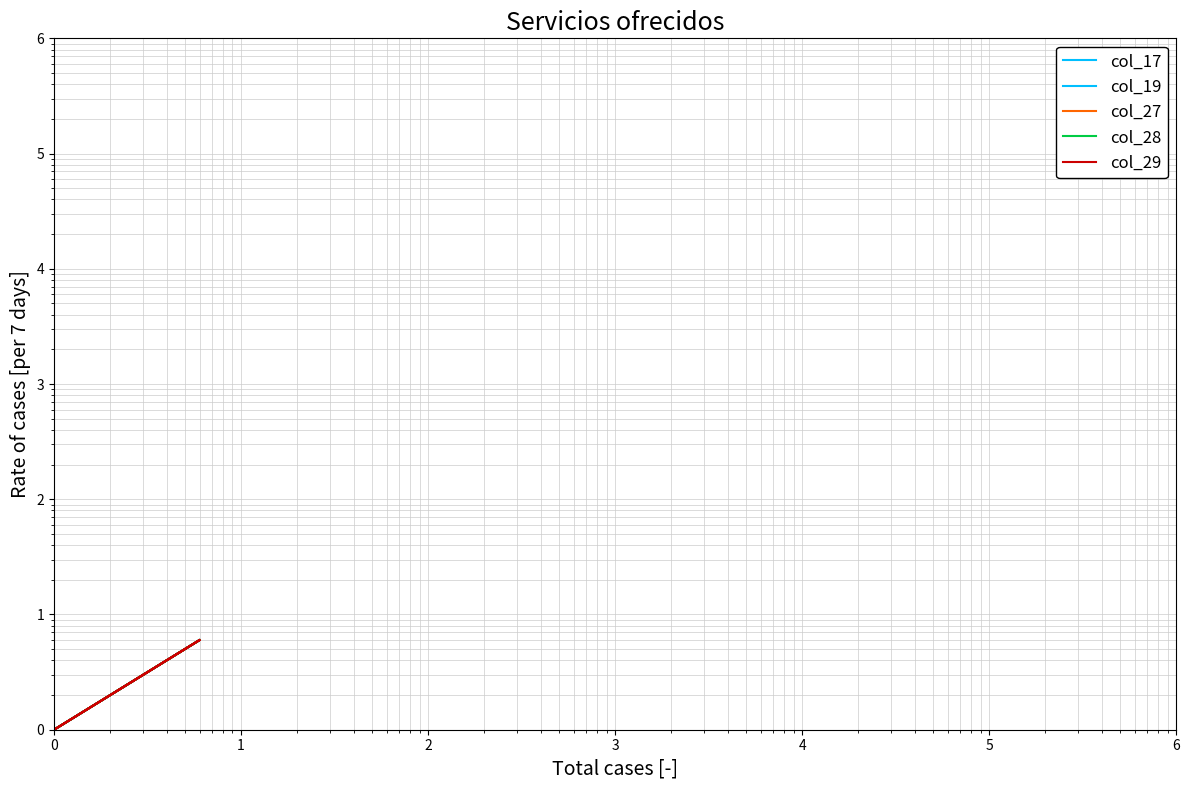

True or false: col_17 and col_28 cross at least once.

False